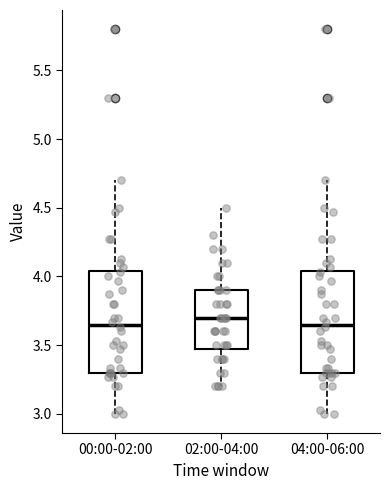

Where is the lower edge of the box for 00:00-02:00 on the y-axis? The values are not printed on the chart, so give them approximately, as read against the axis.

3.30